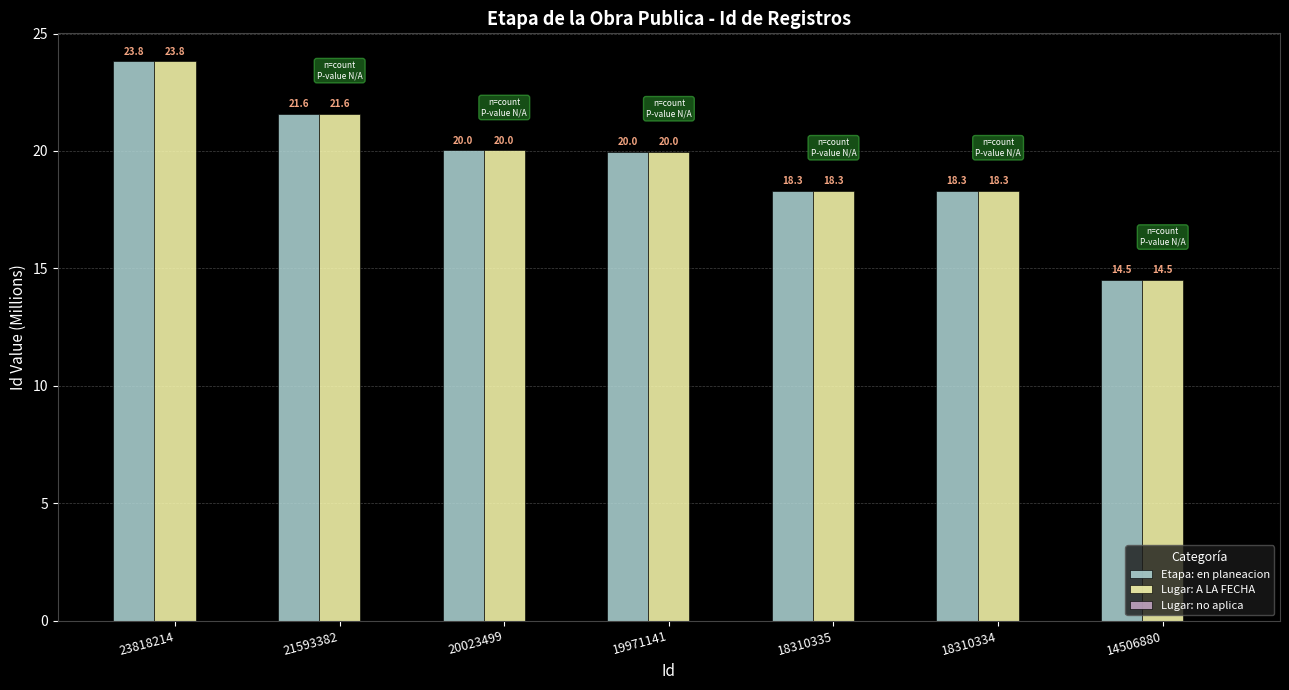

Which label corresponds to the smallest value in the chart?

14506880